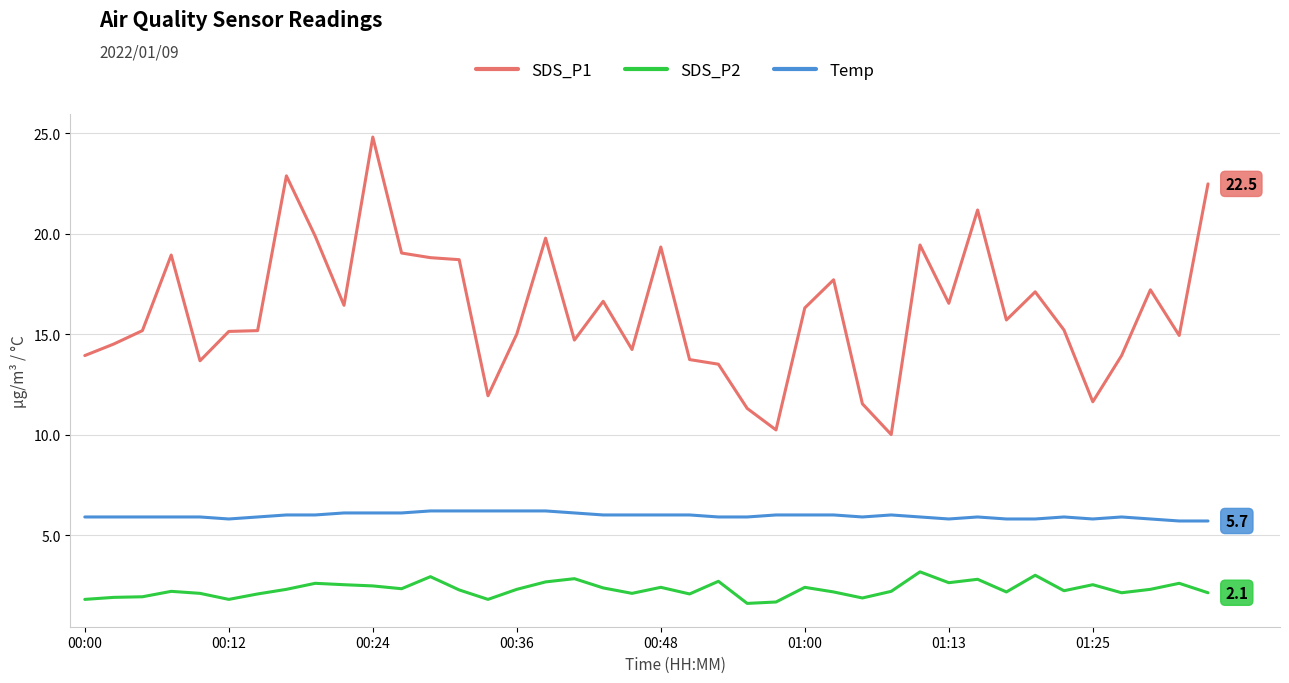

Which series has the largest total across all categories?

SDS_P1